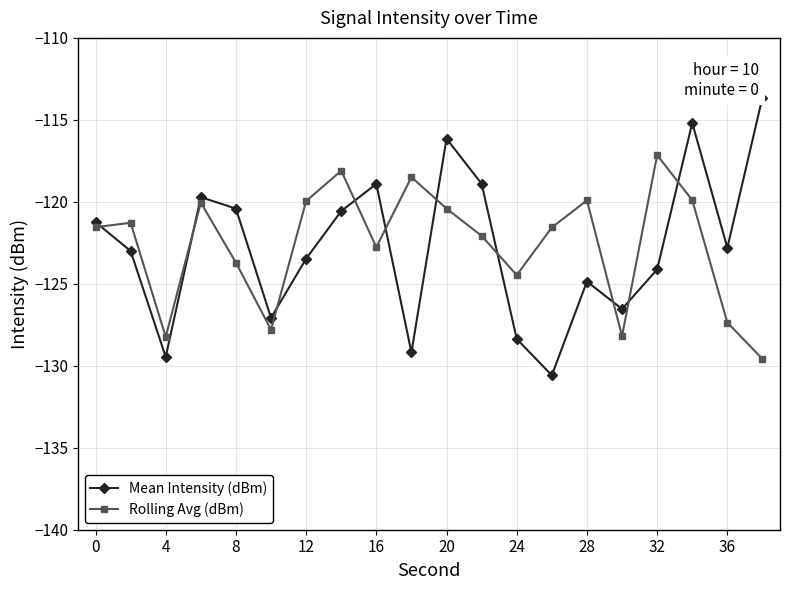

Does the chart have visible grid lines?

Yes